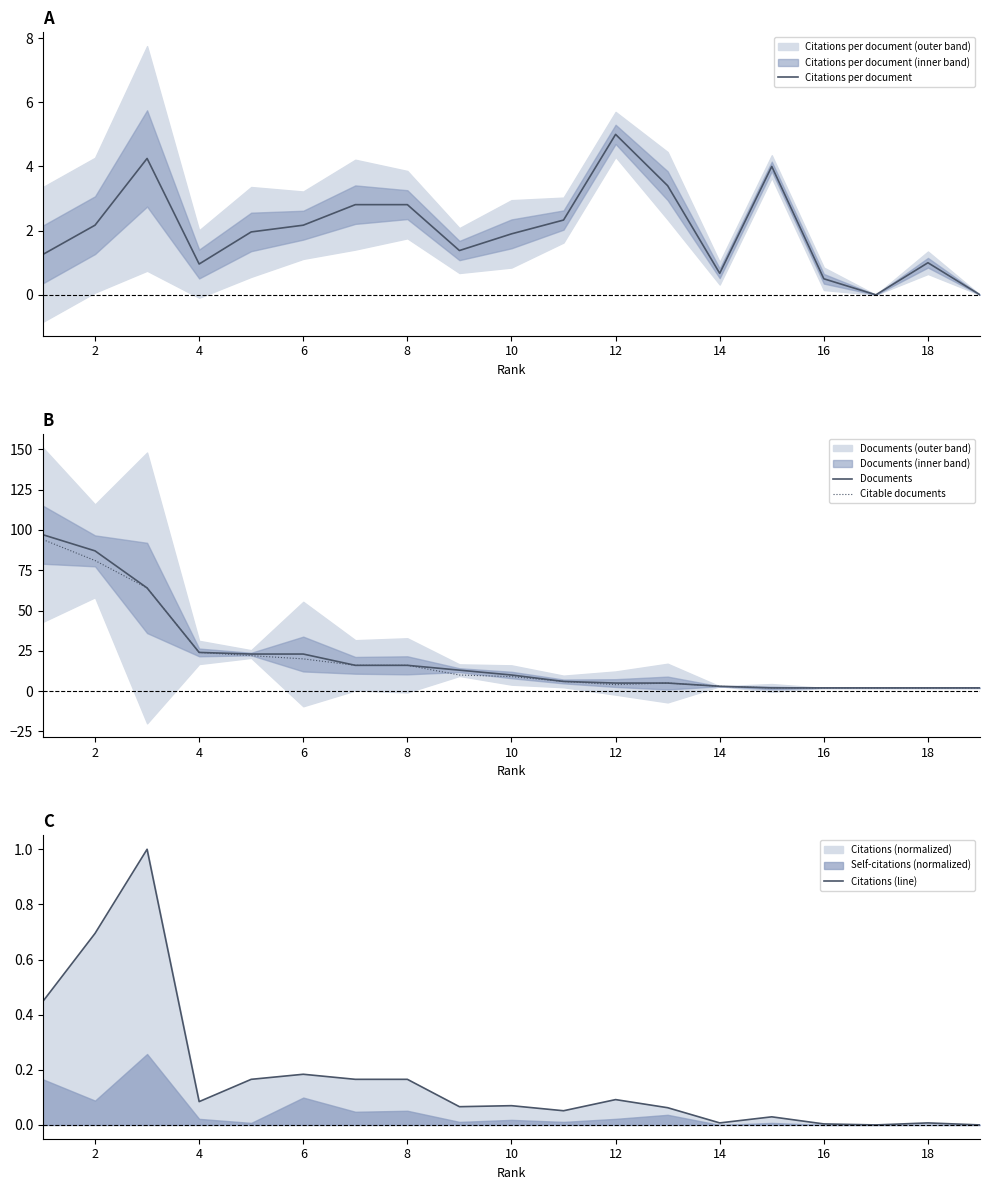

How many values in the Documents series are below 10?

9